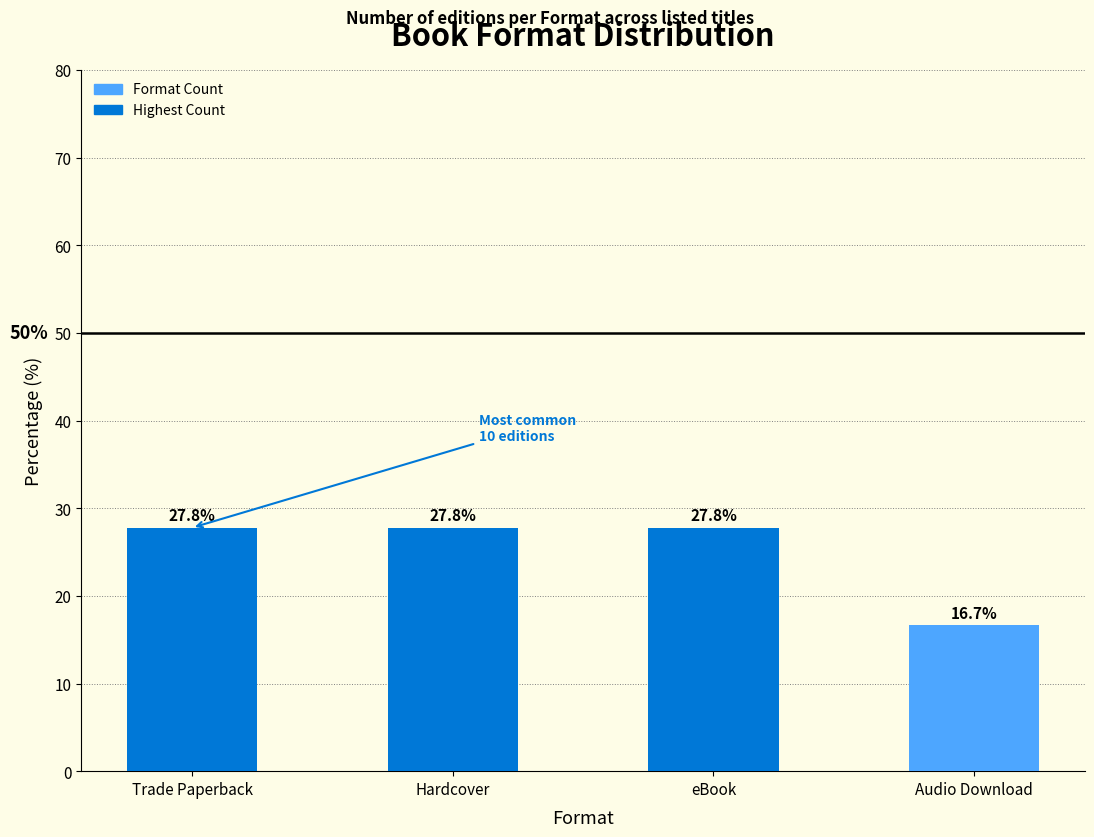

What is the smallest value displayed?

16.7